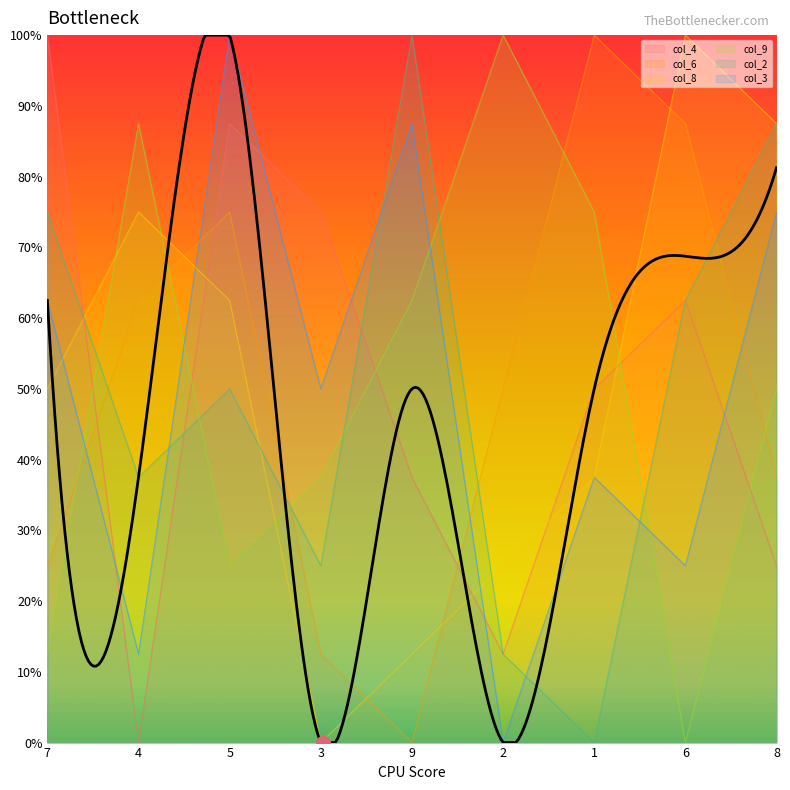

At 3, list the series in order from largest to smallest.

col_4, col_3, col_9, col_2, col_6, col_8